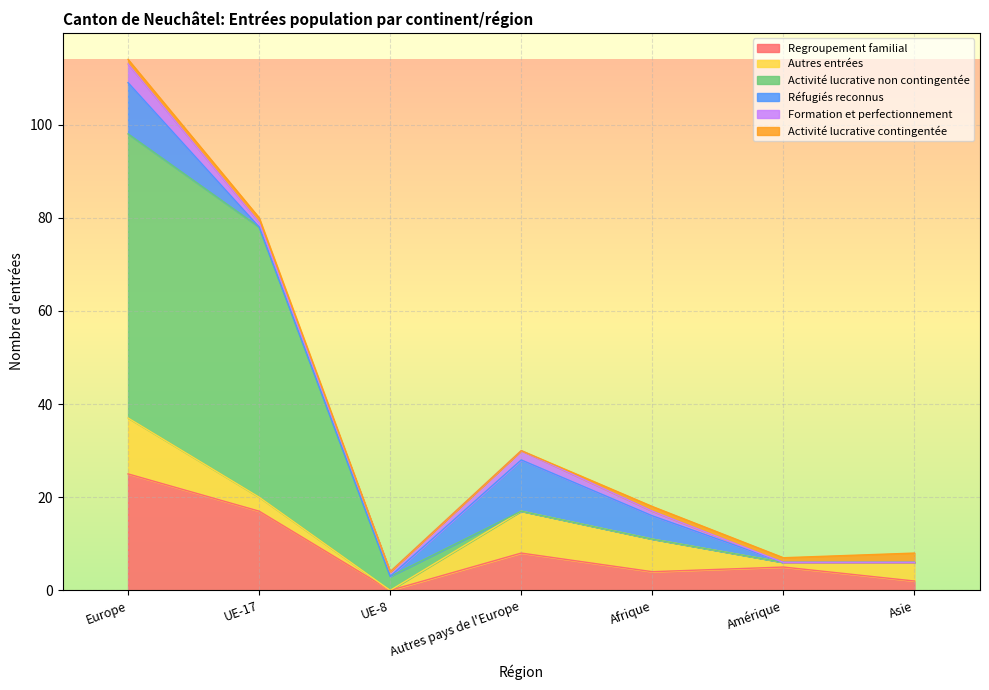

What is the spread (max minus min) of values at Amérique?

5